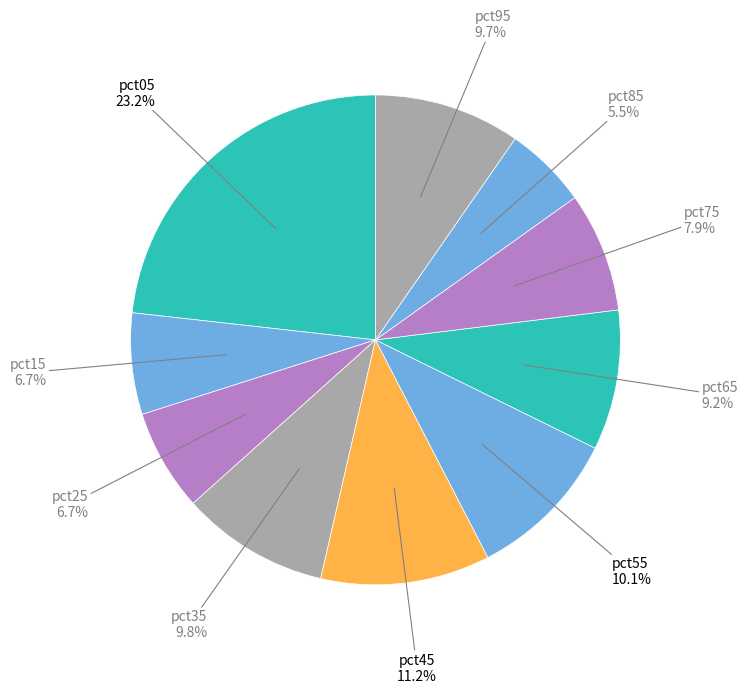

How many slices are in this pie chart?

10